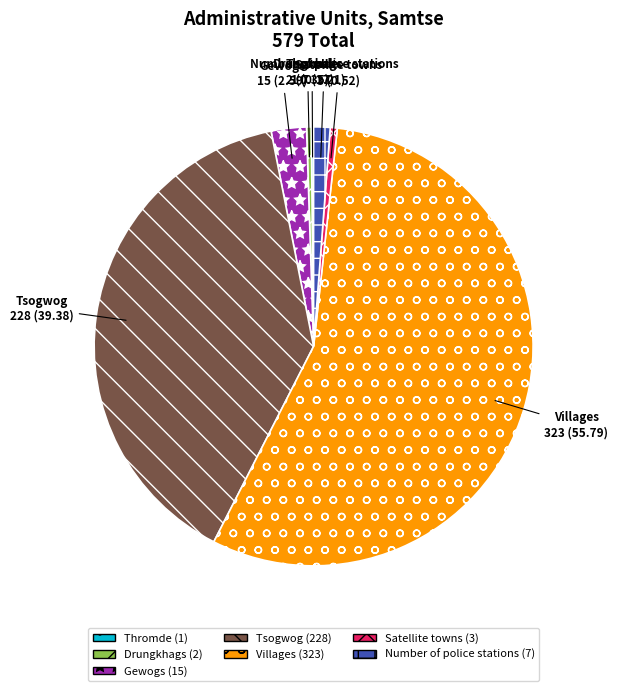

Which has a higher value, Gewogs or Satellite towns?

Gewogs